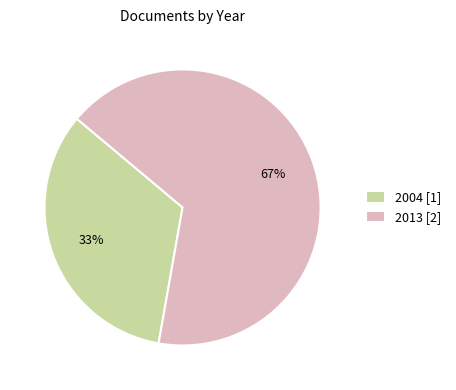

Combined, do 2013 [2] and 2004 [1] account for over 50%?

Yes